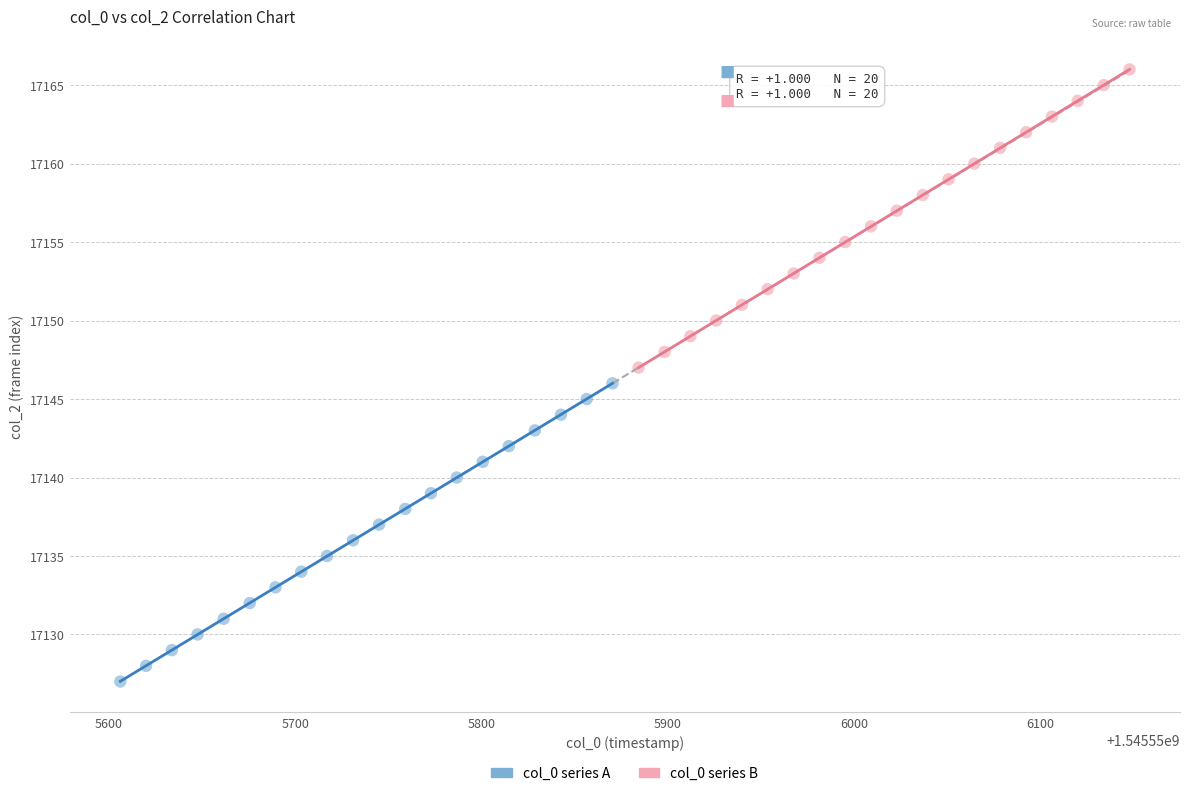

Which series contains the lowest Y value?

col_0 series A